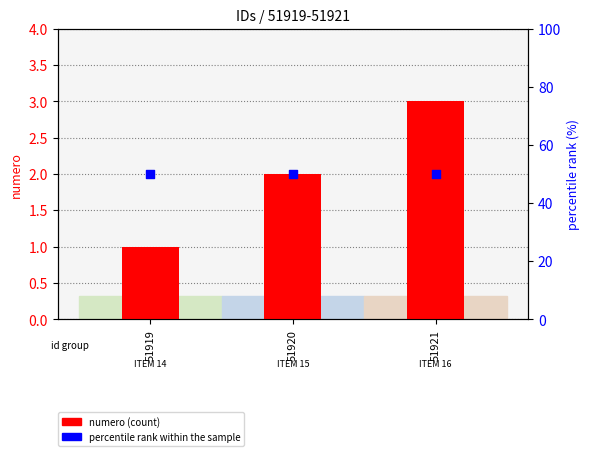

Which series has the largest total across all categories?

percentile rank within the sample